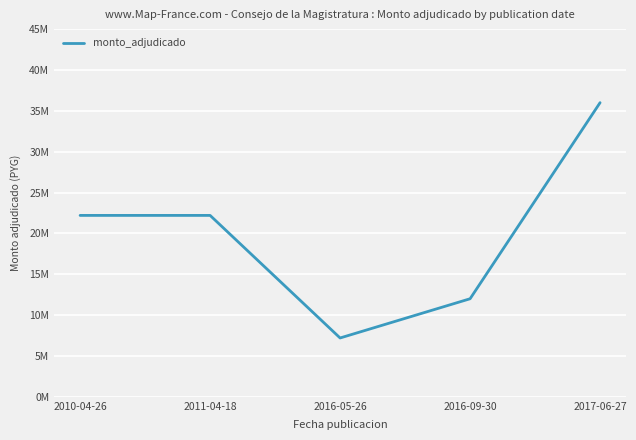

Is this an area chart (filled region under the line)?

No